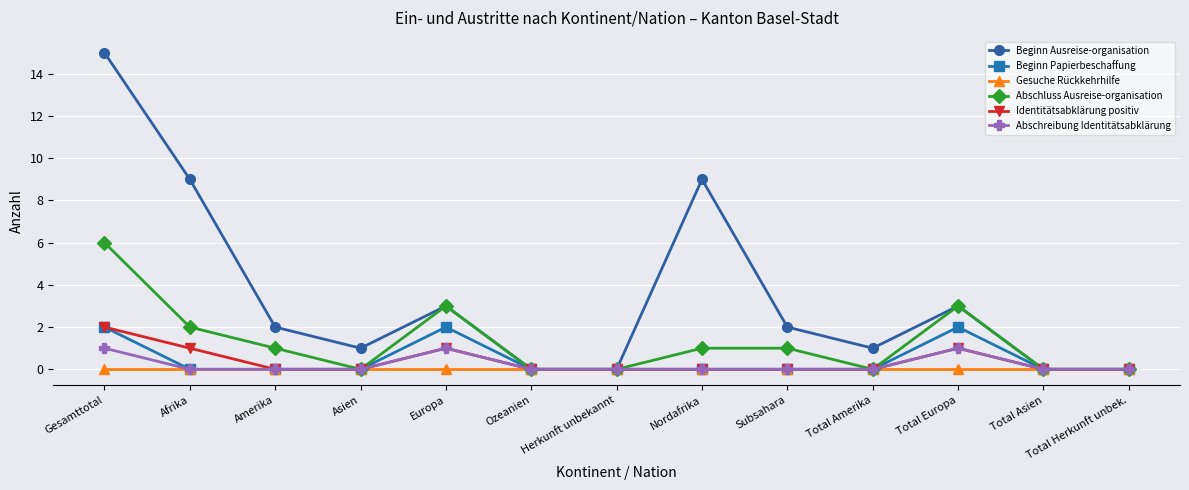

Count the number of categories in the chart.

13